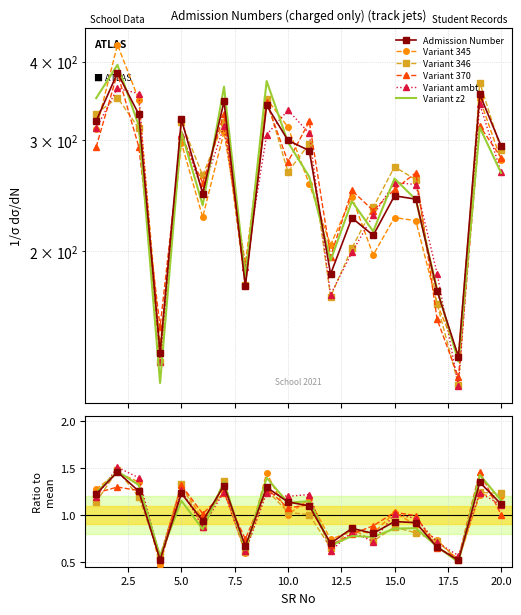

What is the sum of the values at 13 and 9?

567